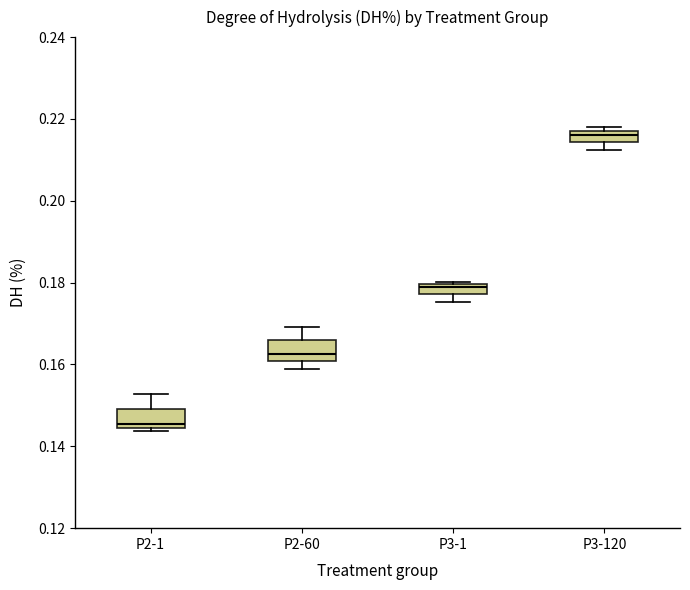

Where does the upper whisker of the box for P2-1 end on the y-axis? The values are not printed on the chart, so give them approximately, as read against the axis.

0.152